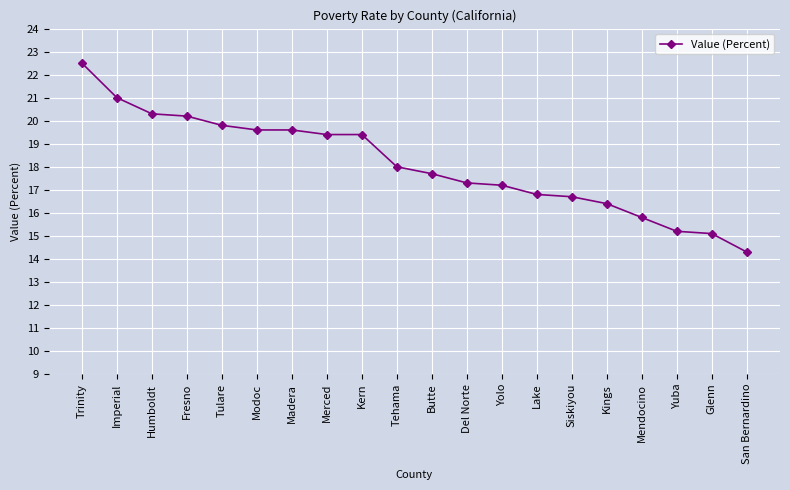

What is the label of the 19th point from the left?

Glenn